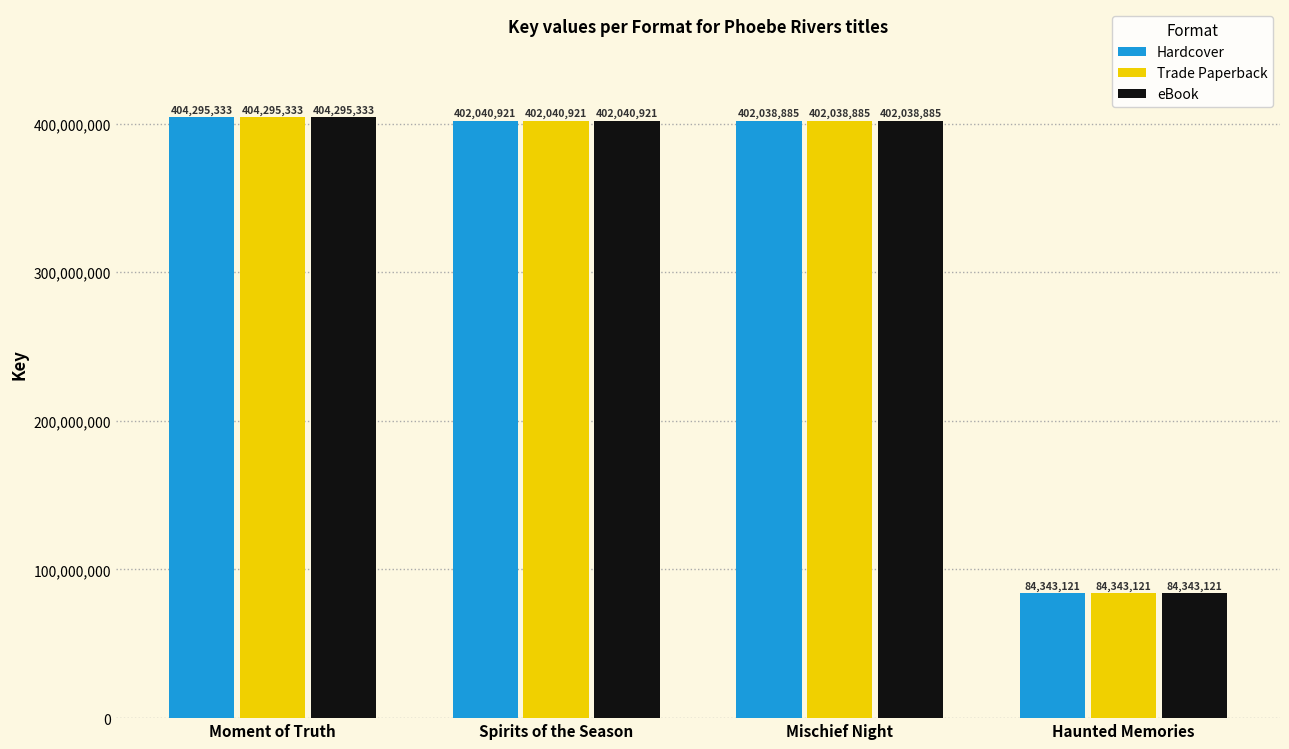

What is the label of the 4th bar from the left?

Haunted Memories